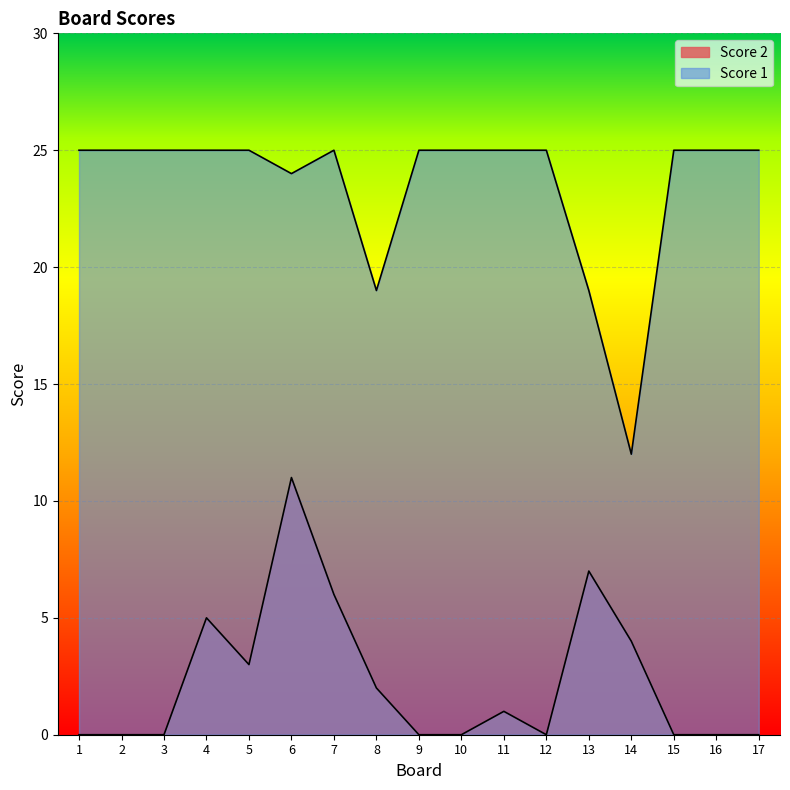

Is the value of Score 2 at 13 greater than the value of Score 1 at 13?

No